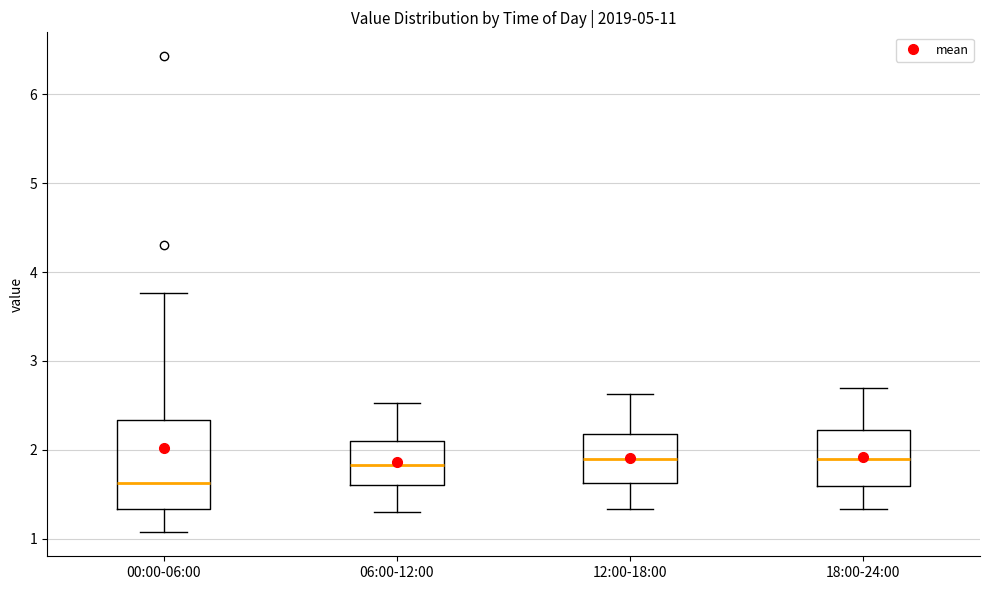

Reading left to right, transcribe this box plot: for each box, give where its median line is, the range the box spans, and where its two whiskers end, as read against the y-axis. The values are not printed on the chart, so give them approximately, as read against the axis.

00:00-06:00: median 1.6, box 1.3 to 2.3, whiskers 1.1 to 3.8
06:00-12:00: median 1.8, box 1.6 to 2.1, whiskers 1.3 to 2.5
12:00-18:00: median 1.9, box 1.6 to 2.2, whiskers 1.3 to 2.6
18:00-24:00: median 1.9, box 1.6 to 2.2, whiskers 1.3 to 2.7